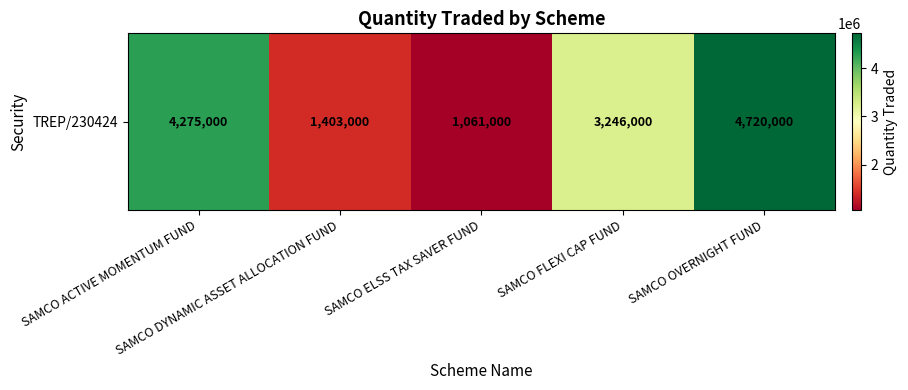

List the labels in order of value, smallest first.

SAMCO ELSS TAX SAVER FUND, SAMCO DYNAMIC ASSET ALLOCATION FUND, SAMCO FLEXI CAP FUND, SAMCO ACTIVE MOMENTUM FUND, SAMCO OVERNIGHT FUND